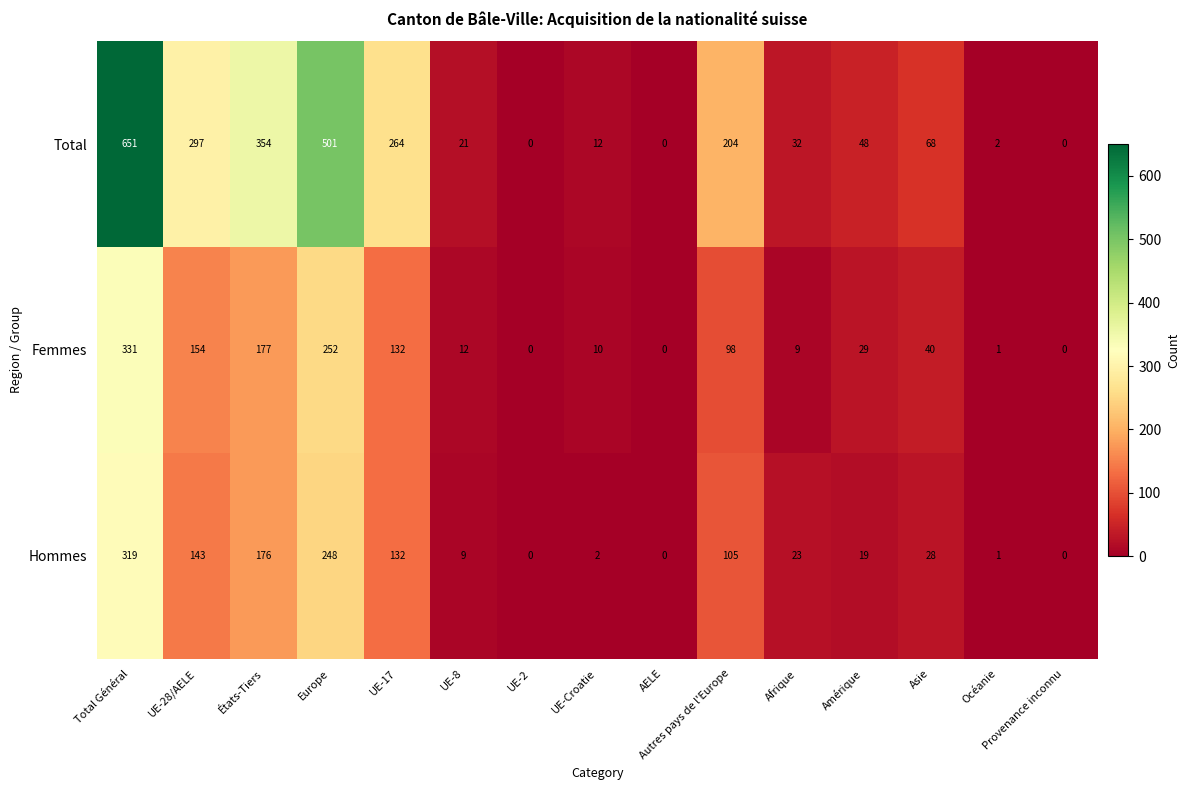

What is the sum of the Femmes values at Océanie and Europe?

253